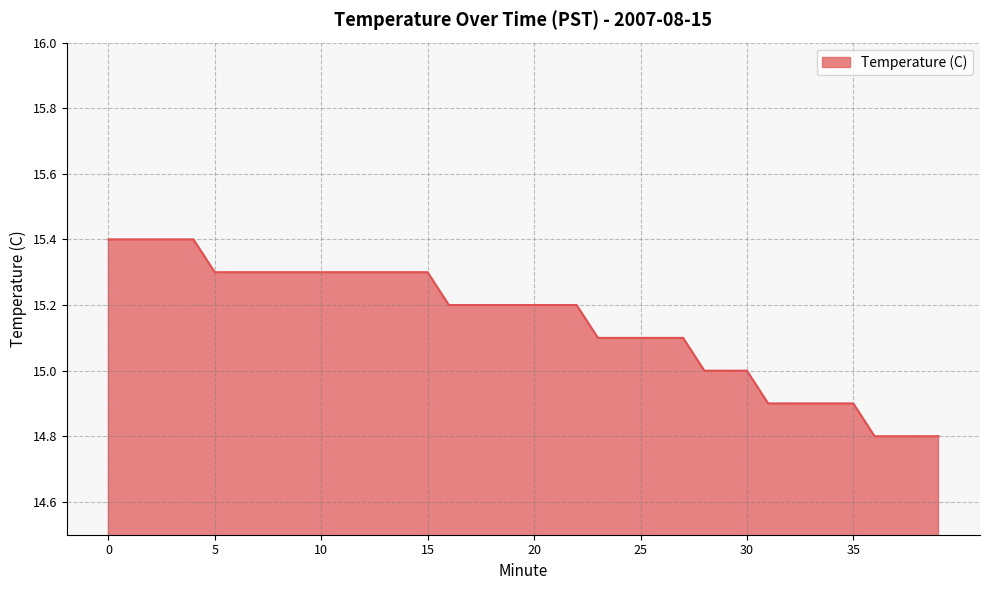

What is the smallest value displayed?

14.8